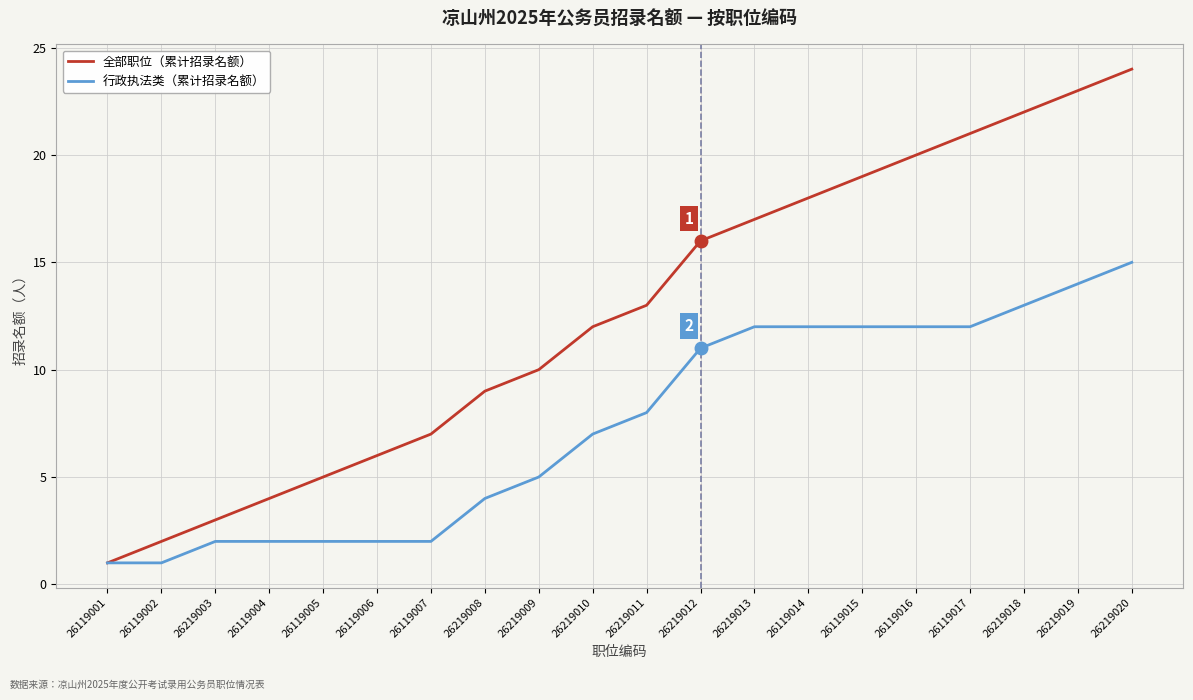

What is the average value of the 行政执法类（累计招录名额） series?

7